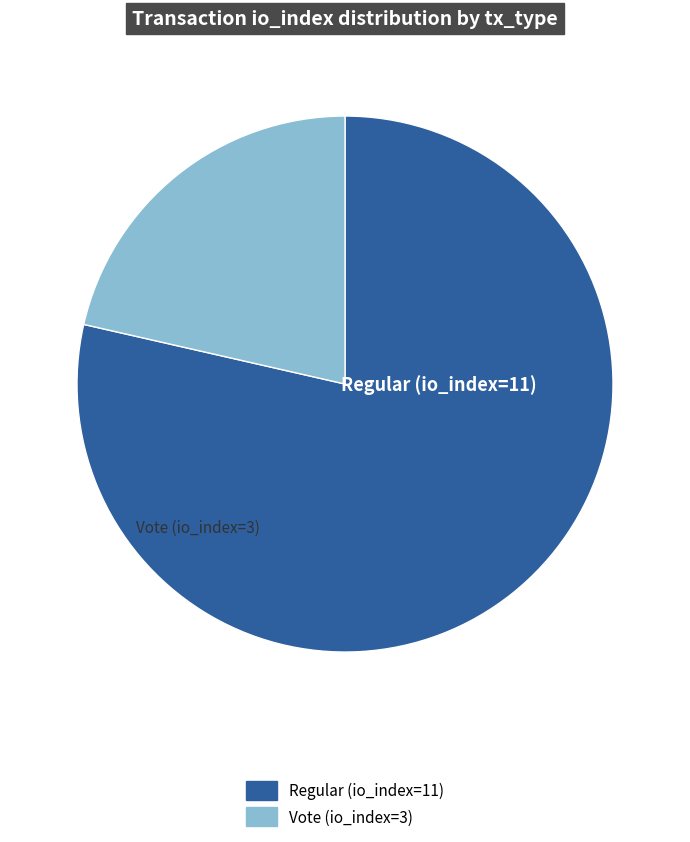

The Regular (io_index=11) slice represents 89% of the pie. True or false?

False